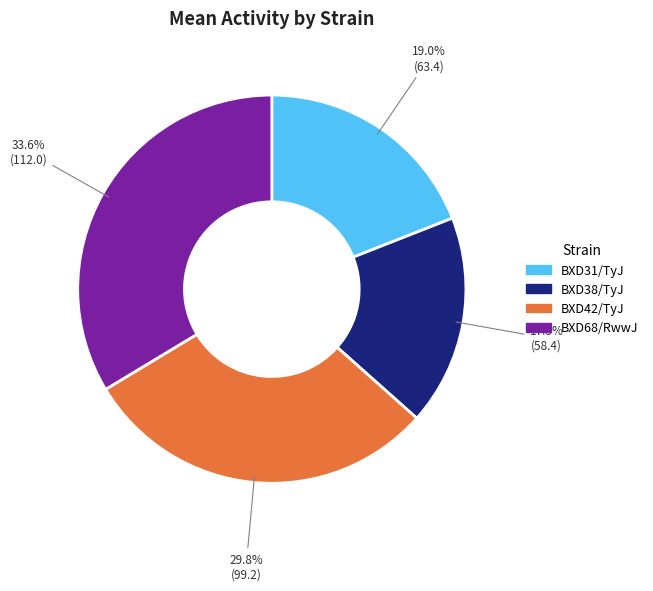

Does BXD42/TyJ account for over 50% of the chart?

No